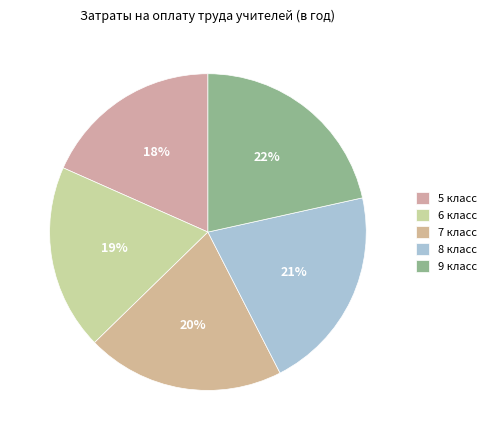

The 7 класс slice represents 33% of the pie. True or false?

False